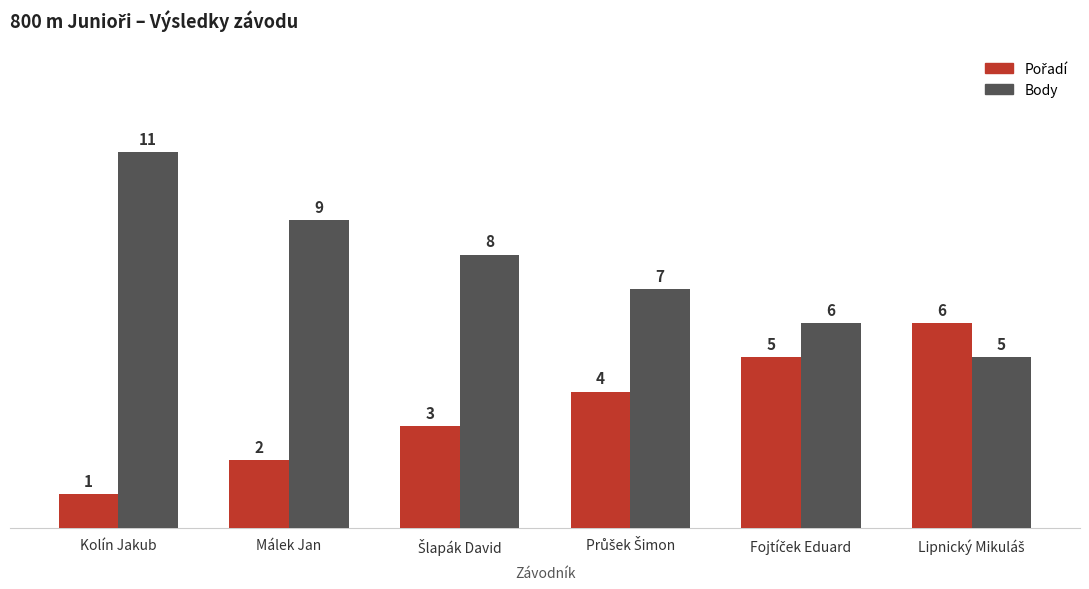

How many series are shown in this chart?

2